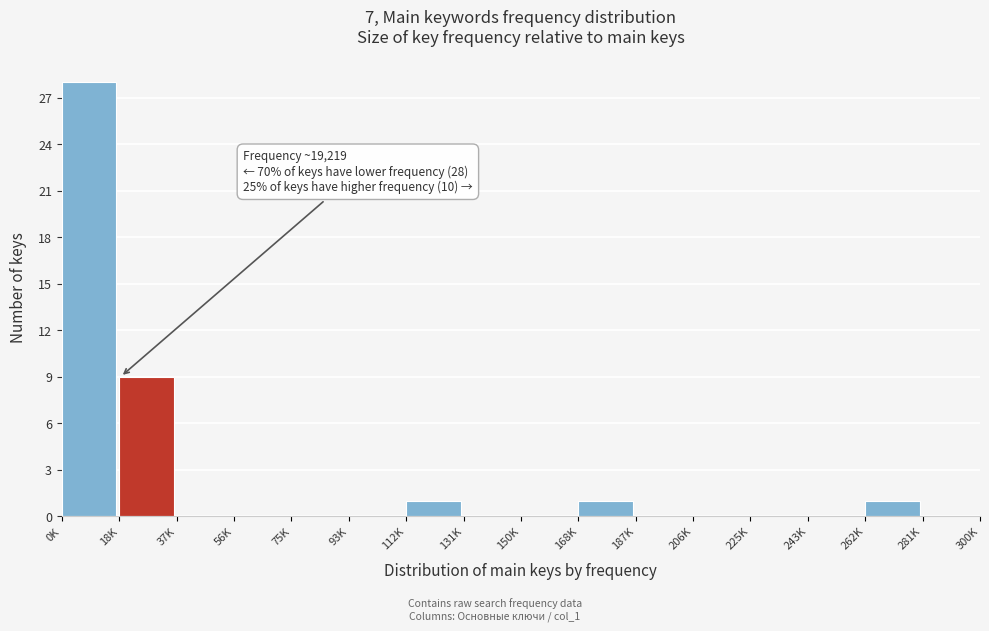

Reading left to right, list all the values displayed in this chart.

0K=28	18K=9	37K=0	56K=0	75K=0	93K=0	112K=1	131K=0	150K=0	168K=1	187K=0	206K=0	225K=0	243K=0	262K=1	281K=0